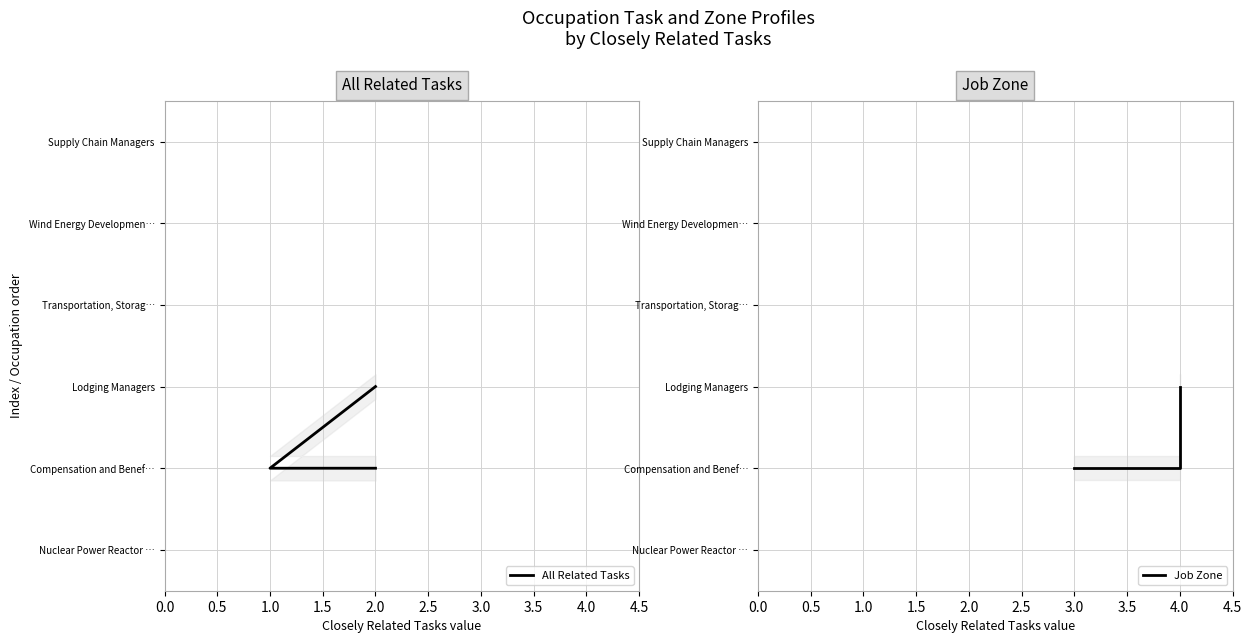

What is the difference between the Job Zone values at 2.5 and 2.0?

1